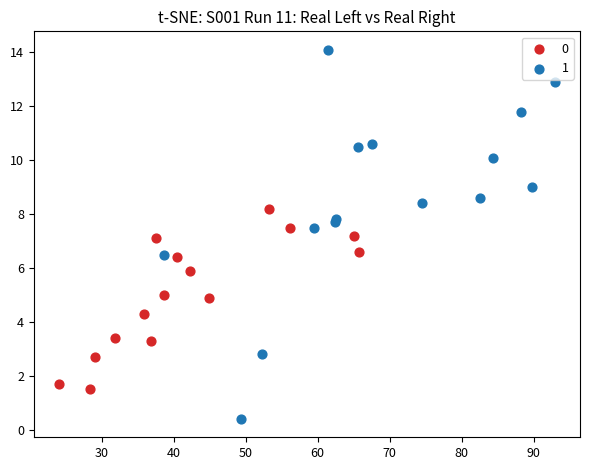

Which series contains the highest Y value?

1